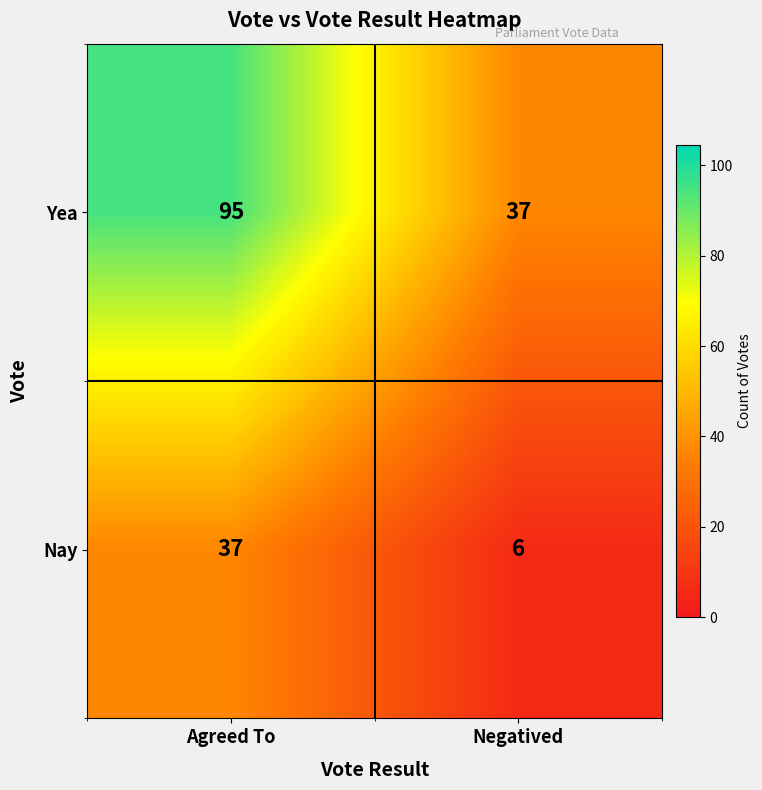

What is the difference between the maximum and minimum values in the Nay series?

31